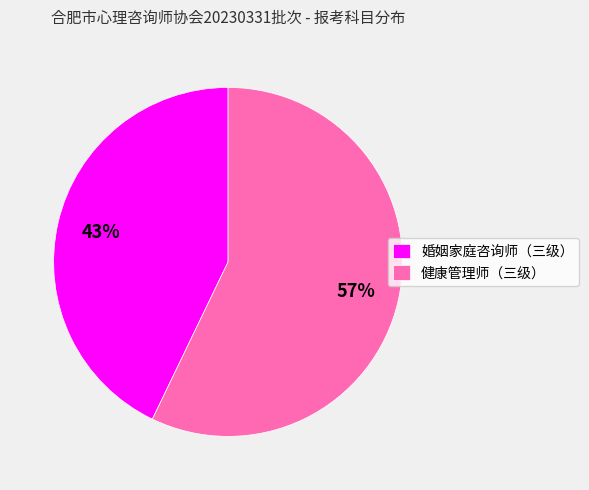

Rank the categories by value from lowest to highest.

婚姻家庭咨询师（三级）, 健康管理师（三级）